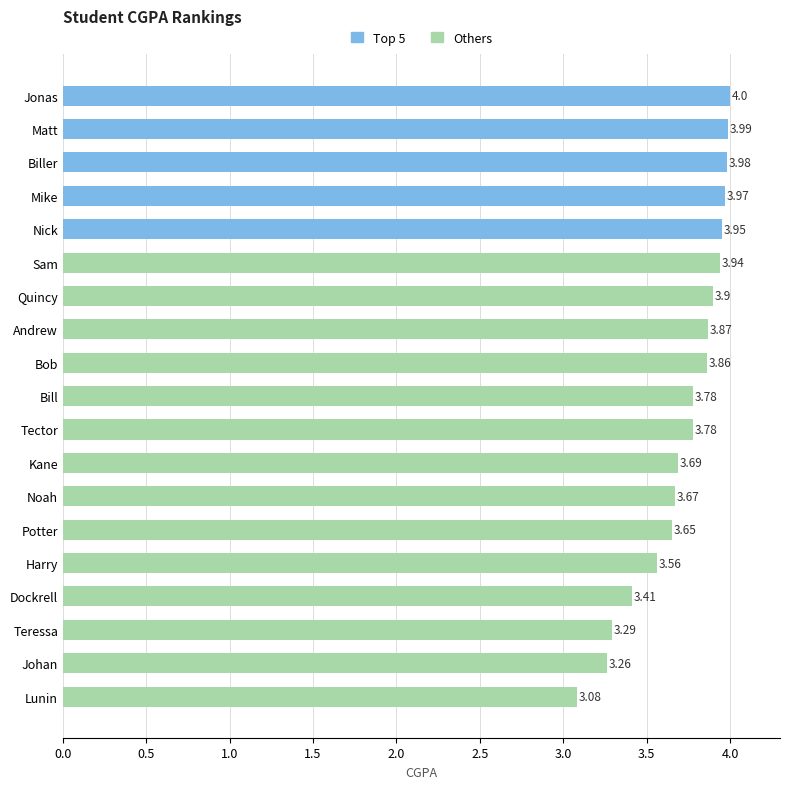

How many bars are there in total?

19